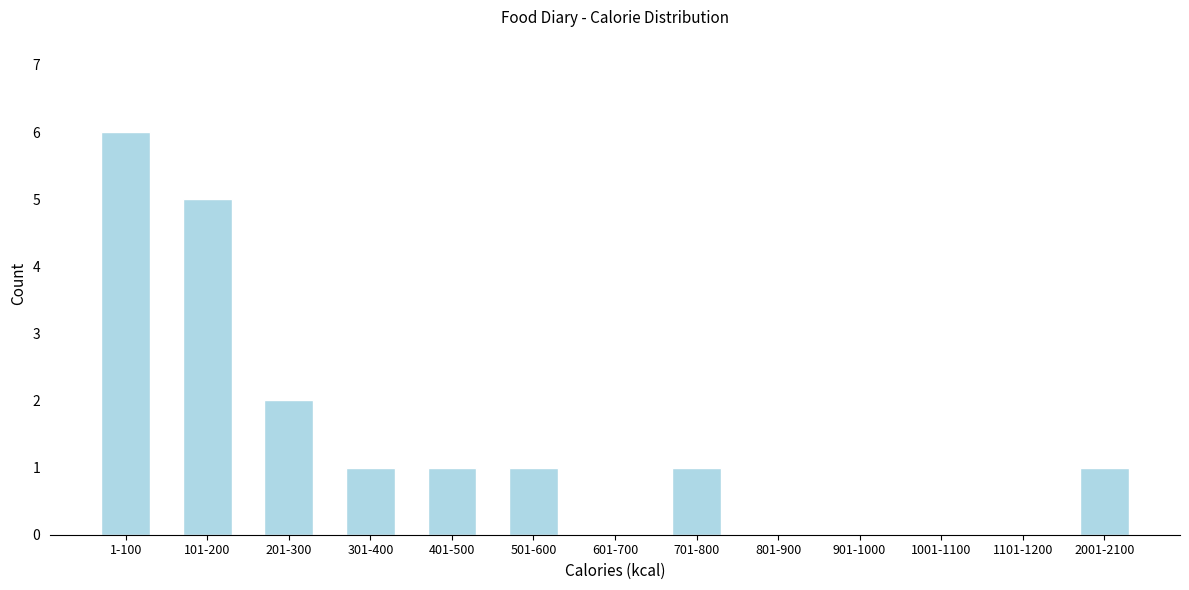

Reading left to right, transcribe all the data shown in this chart.

1-100=6	101-200=5	201-300=2	301-400=1	401-500=1	501-600=1	601-700=0	701-800=1	801-900=0	901-1000=0	1001-1100=0	1101-1200=0	2001-2100=1